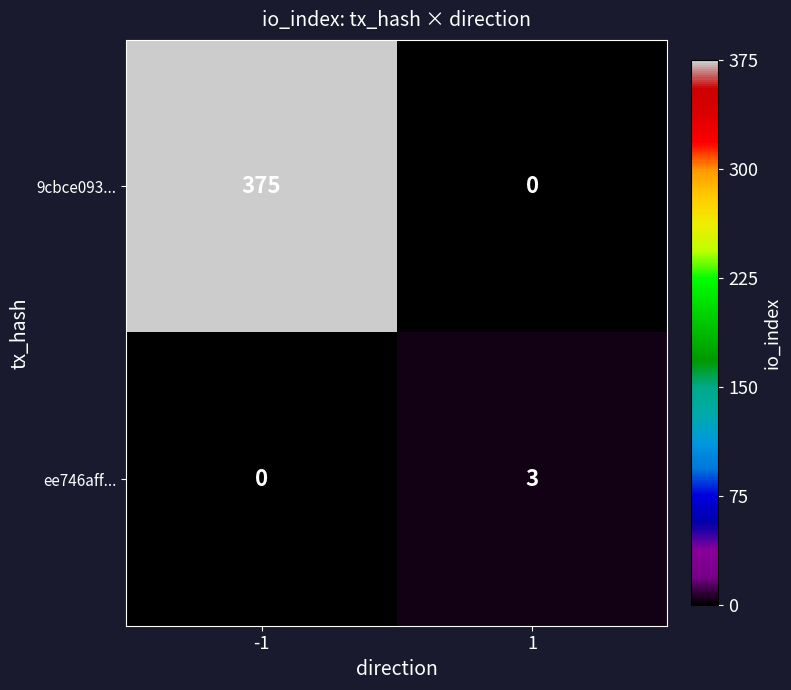

What is the maximum value for 9cbce093...?

375